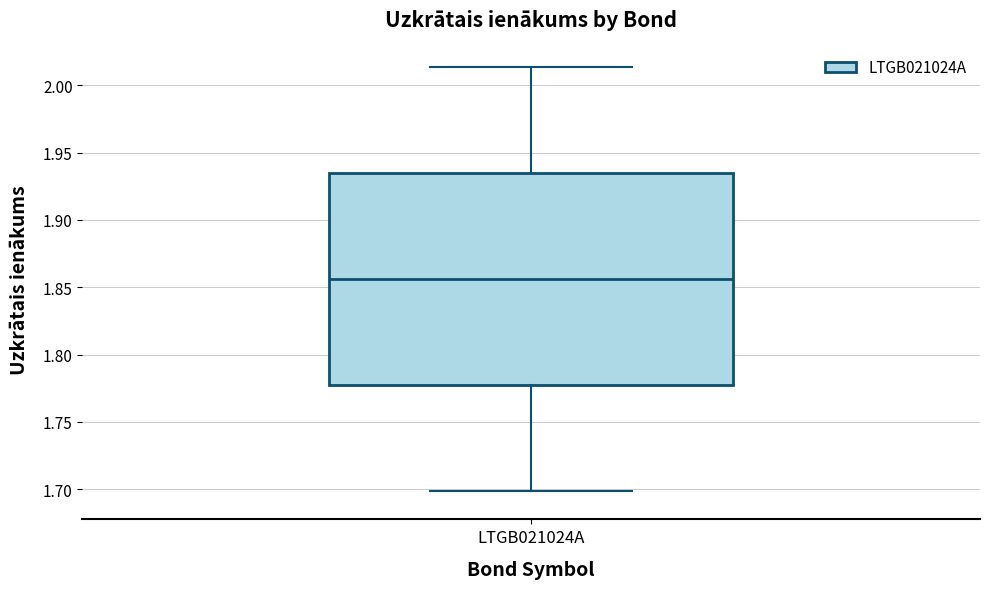

Read this box plot against the y-axis: the position of the median line, the range covered by the box, and the ends of both whiskers. The values are not printed on the chart, so give them approximately, as read against the axis.

median 1.855, box 1.775 to 1.935, whiskers 1.700 to 2.015